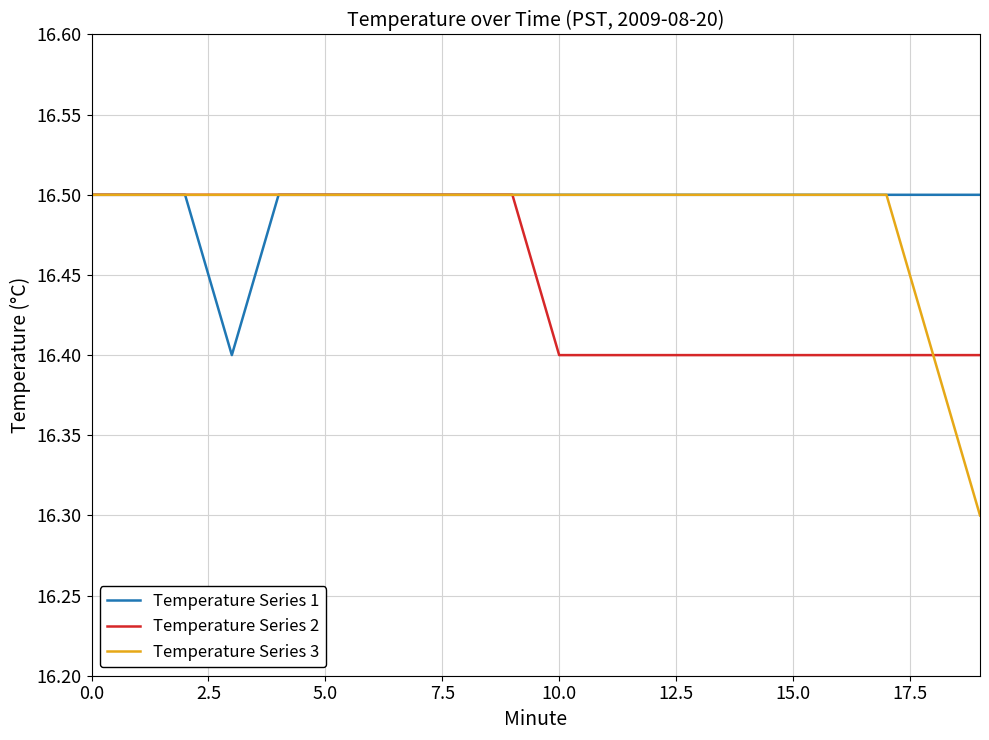

At how many categories does at least one series exceed 16?

20